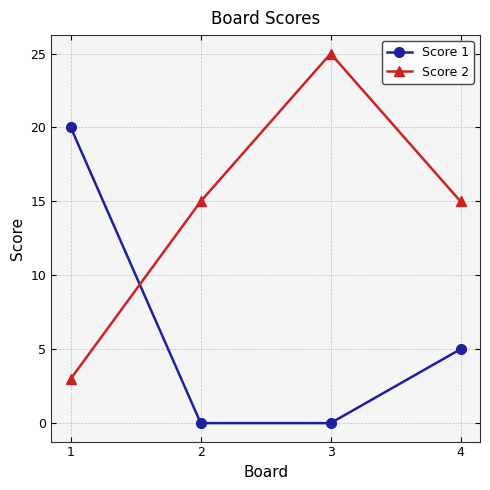

What is the value of the Score 1 point at the 1st from the left?

20